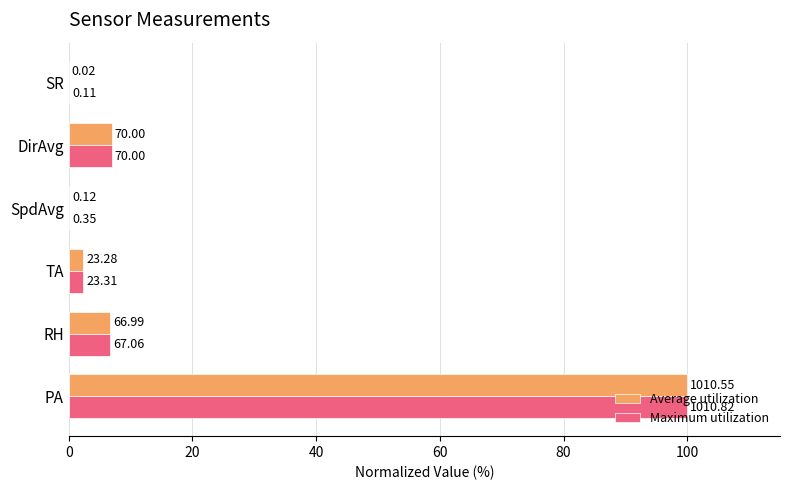

What is the difference between the maximum and minimum values in the Maximum utilization series?

100.0